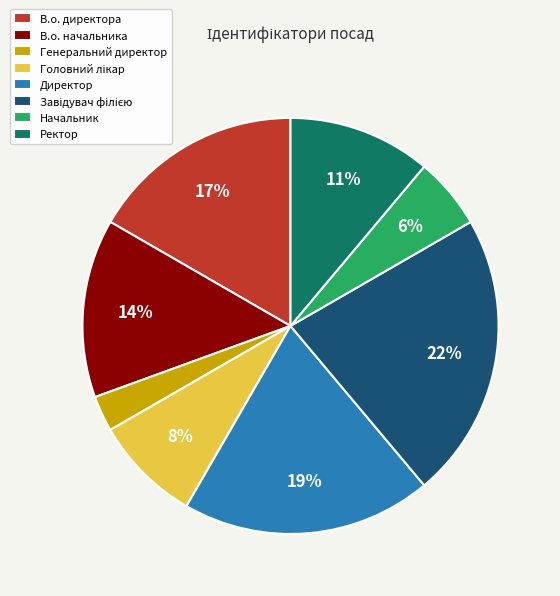

The Ректор slice represents 5% of the pie. True or false?

False